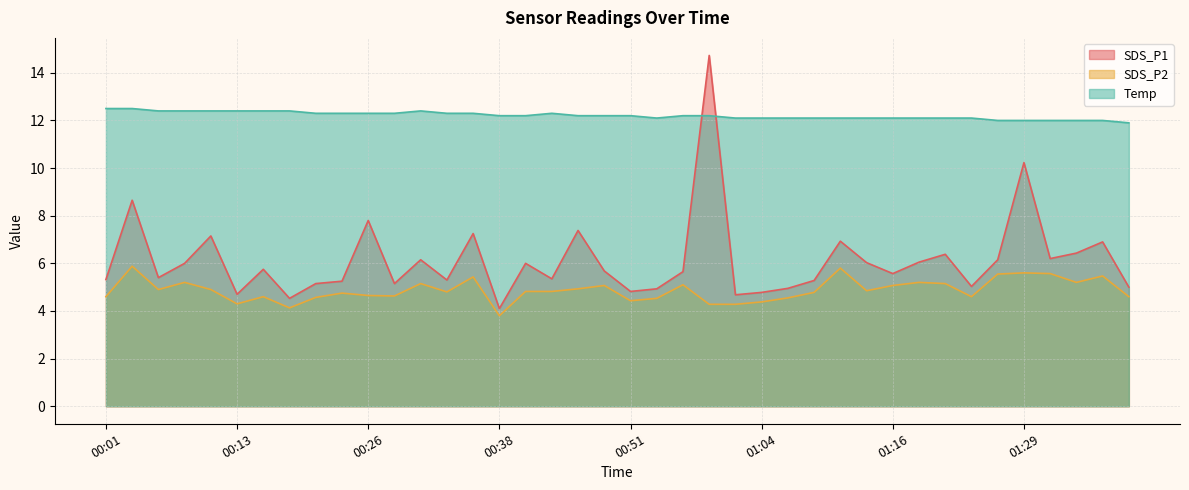

Where is SDS_P2 nearest to the value 4?

00:18